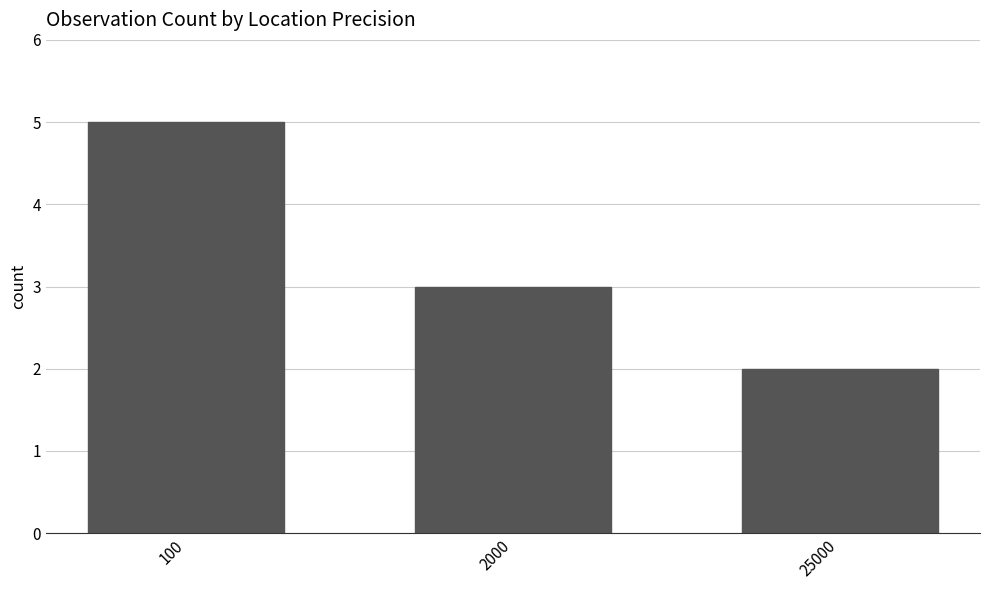

Reading right to left, what are all the values shown in this chart?

2	3	5